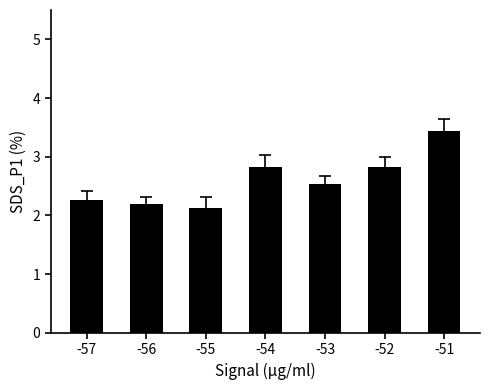

What is the change in value from -53 to -52?

+0.3